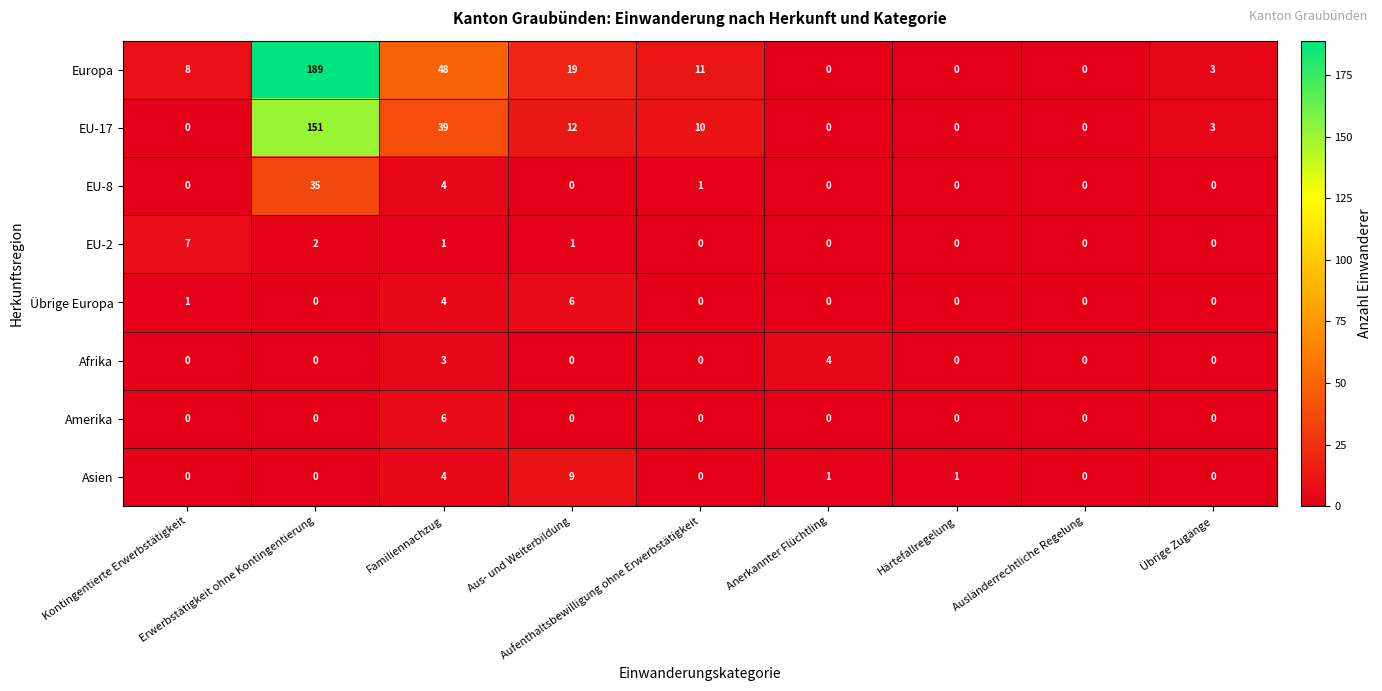

How many EU-2 values are between 0 and 1?

7